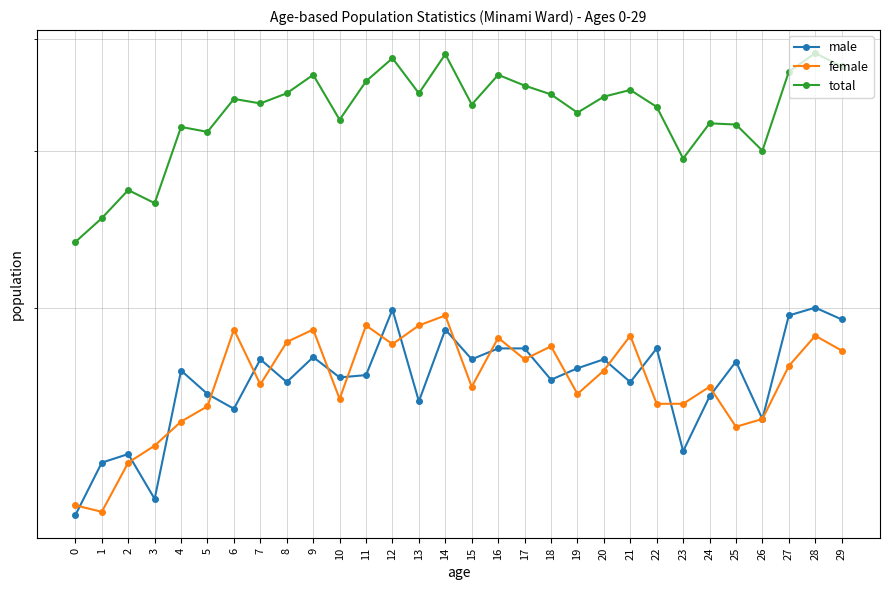

What is the sum of the female values at 20 and 21?

356